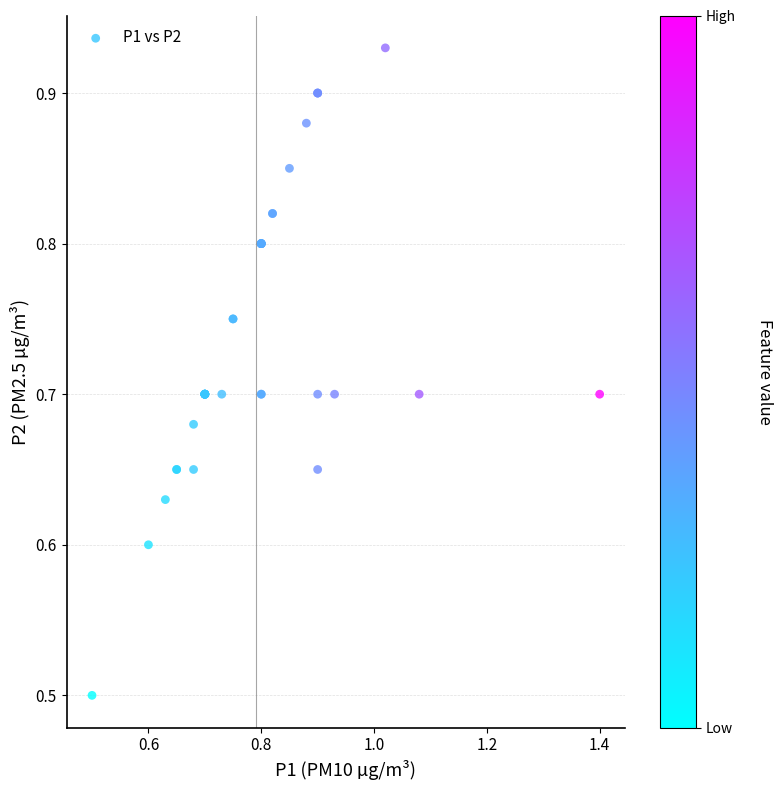

What Y value in the scatter plot is closest to 0?

0.5